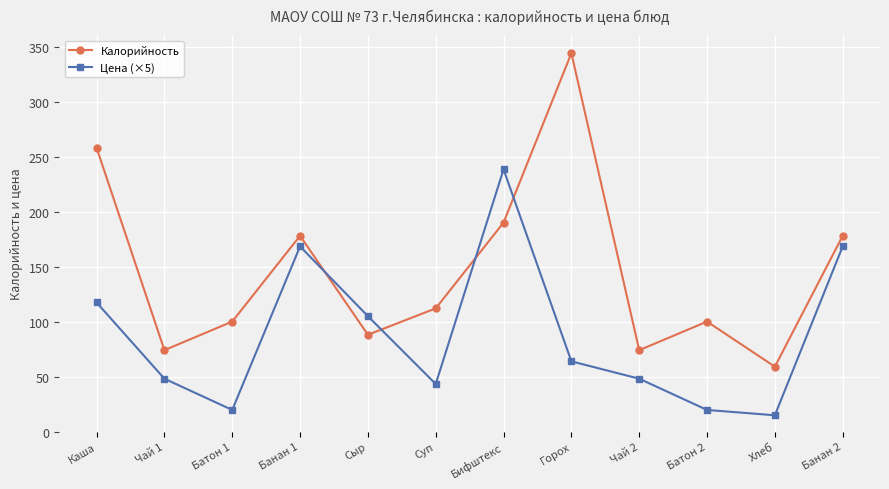

Which category has the highest value in the Калорийность series?

Горох